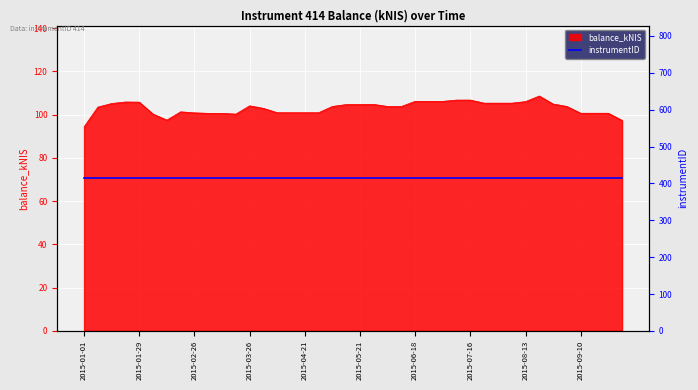

How many lines are shown in the chart?

1